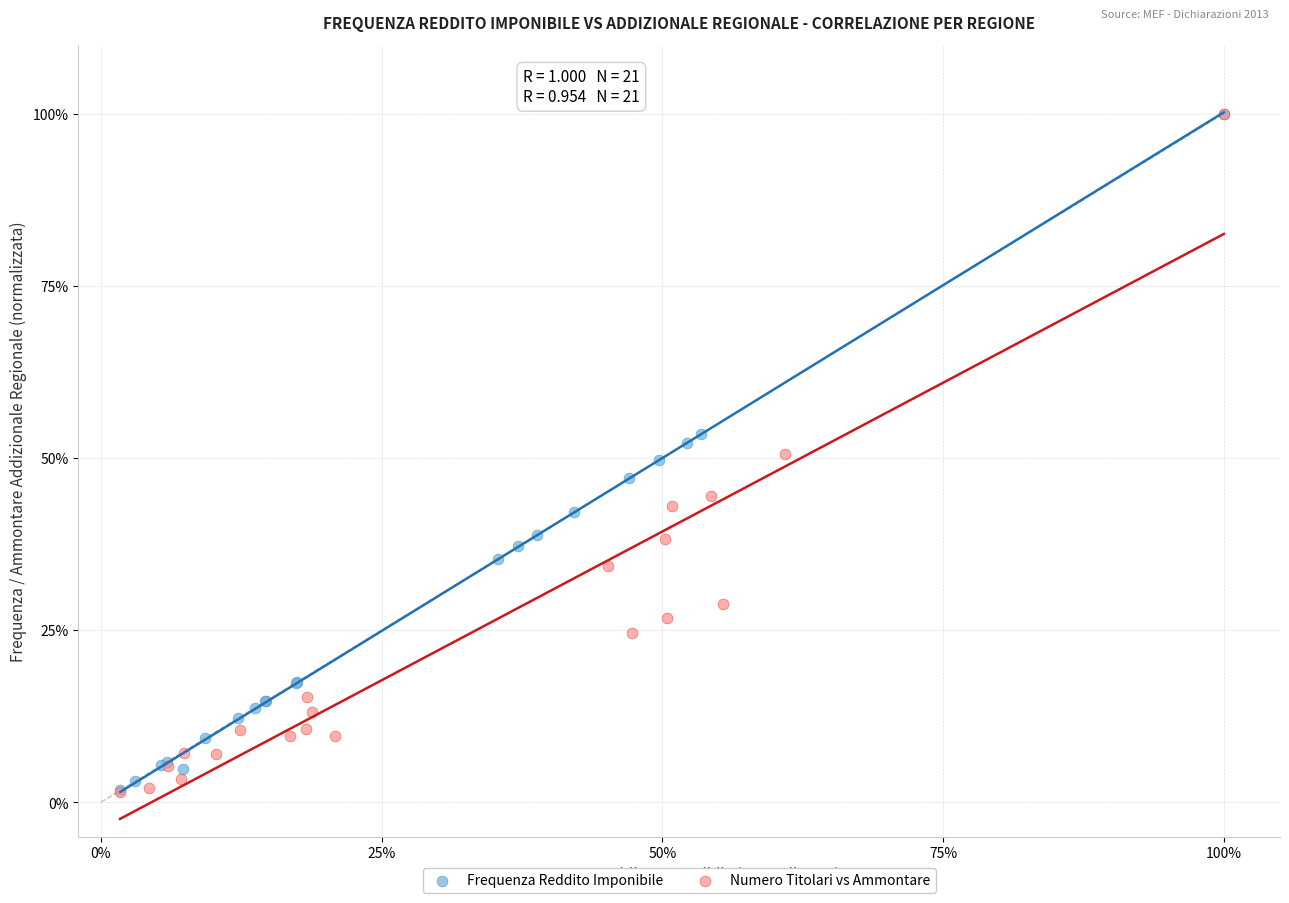

What are all the series names shown in the legend?

Frequenza Reddito Imponibile, Numero Titolari vs Ammontare